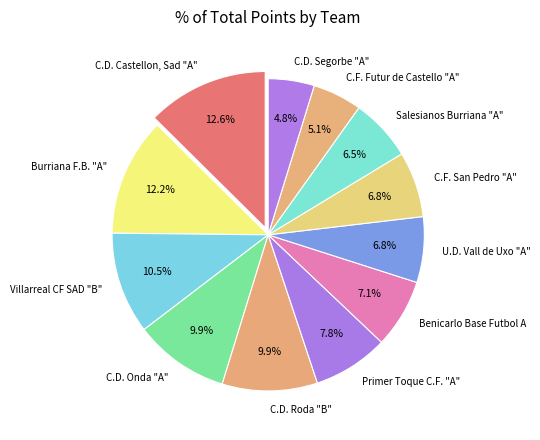

Is there any slice that represents more than half of the pie?

No